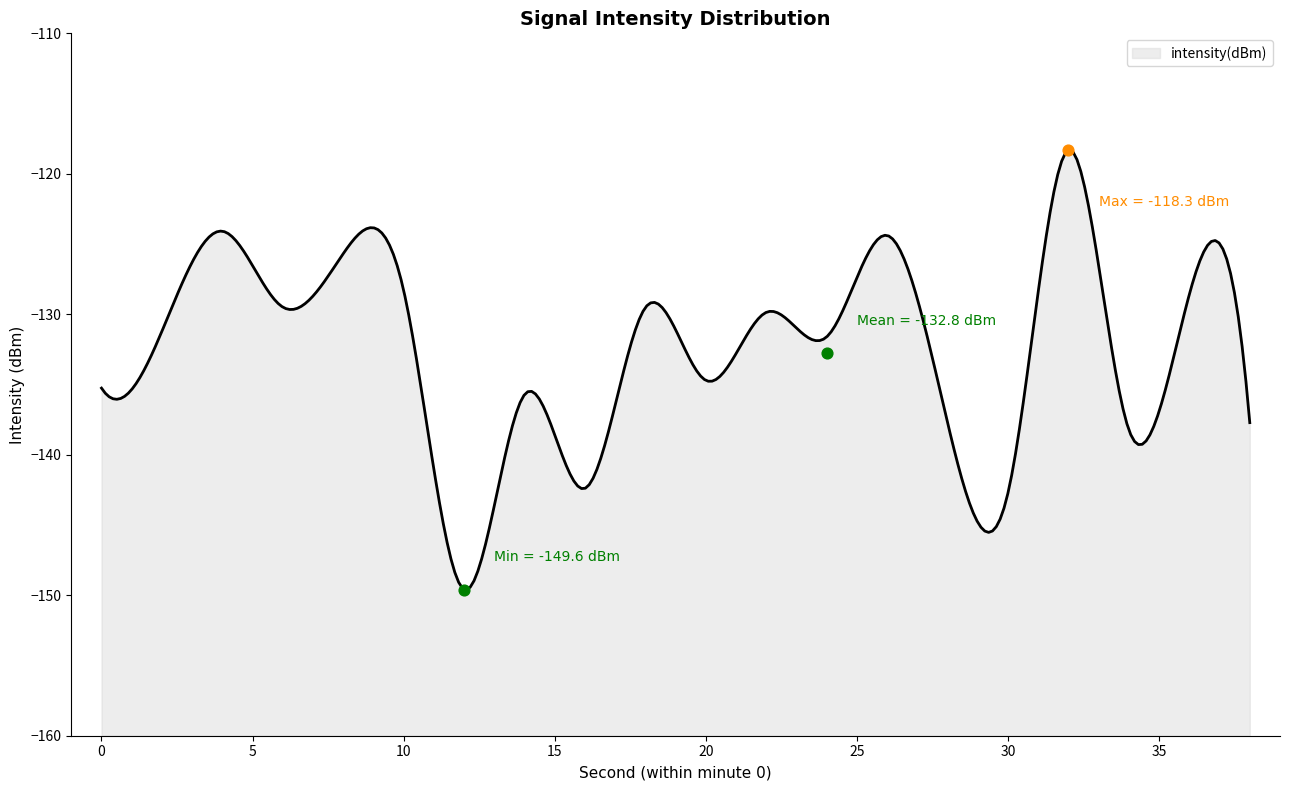

Between 0 and 8, which is larger?

8